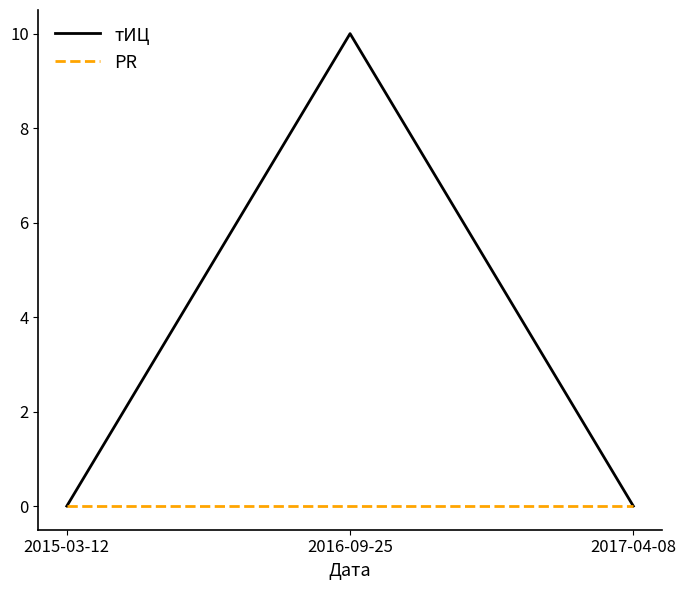

At 2016-09-25, list the series in order from largest to smallest.

тИЦ, PR